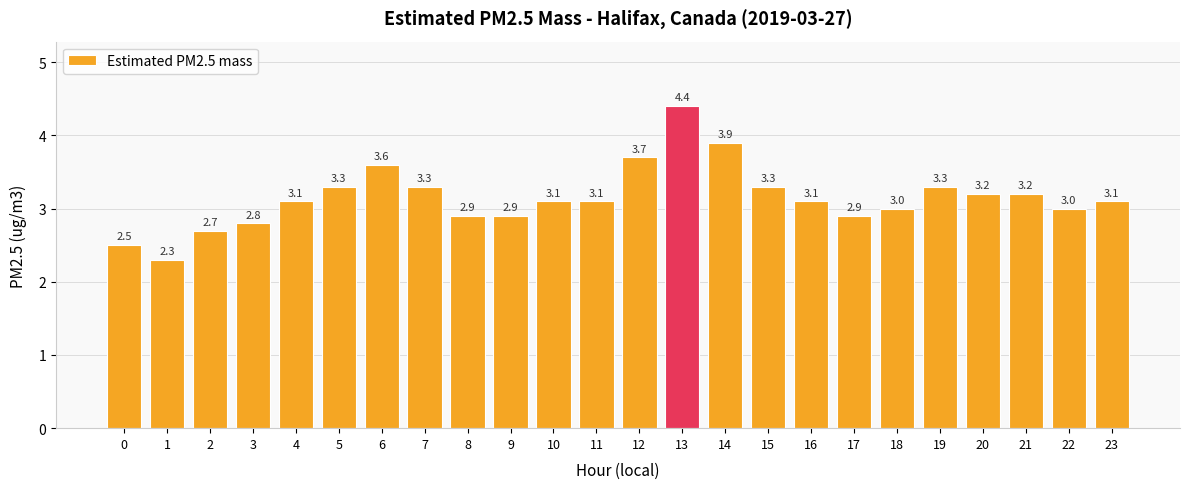

What is the minimum value shown in the chart?

2.3